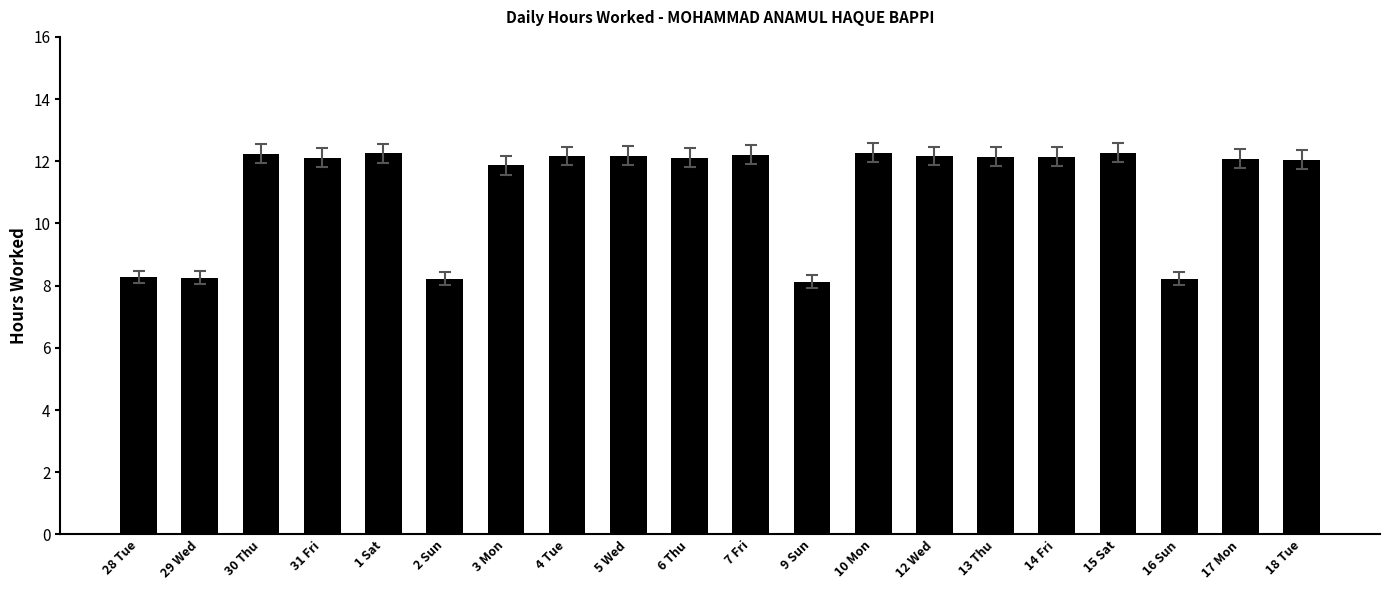

True or false: the data shows 8.3 at 28 Tue.

True